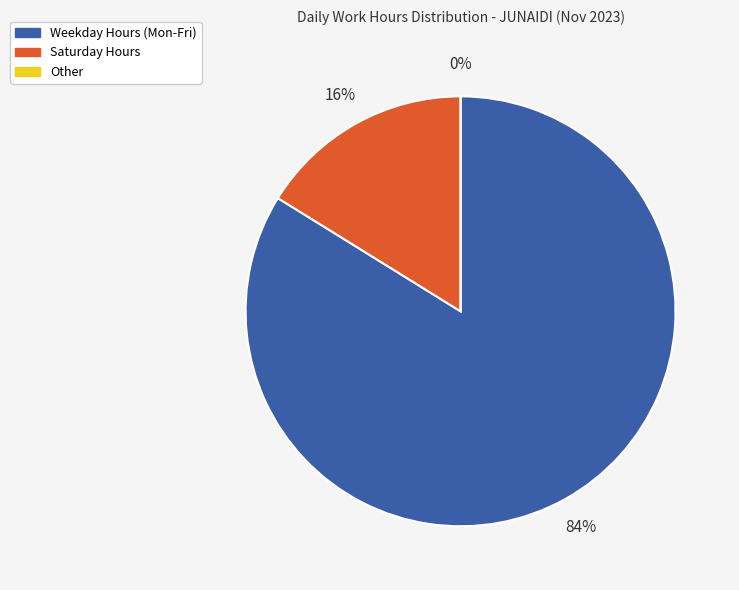

The Mon slice represents 1% of the pie. True or false?

False